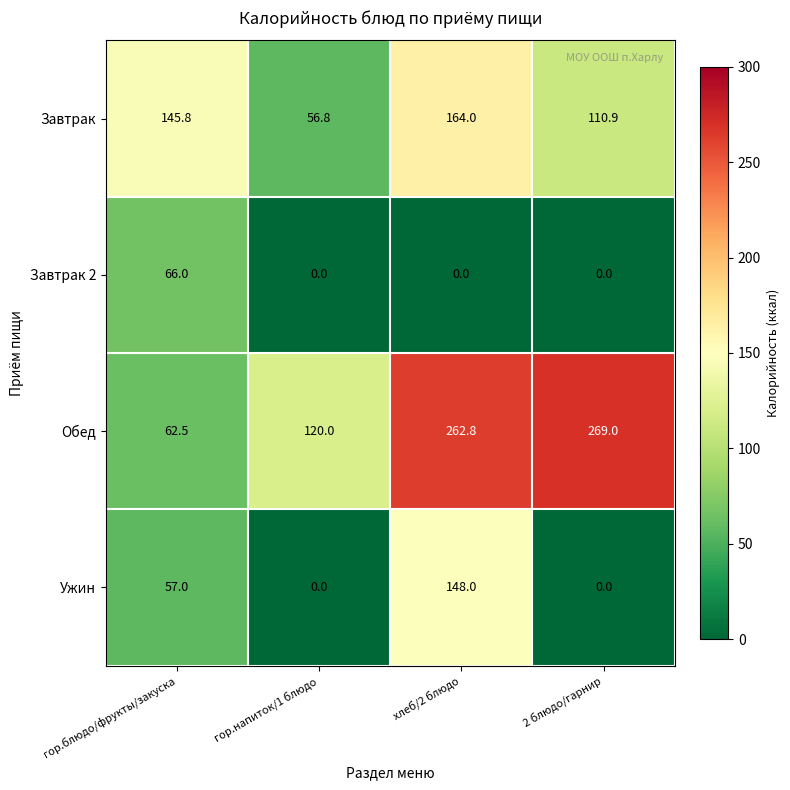

At which category is the sum across all series the highest?

хлеб/2 блюдо